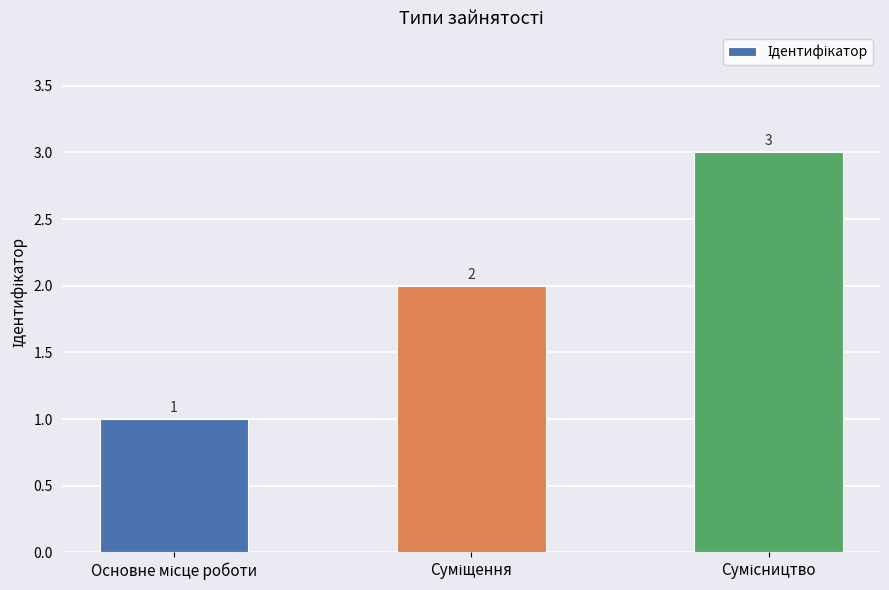

What is the value of the 1st bar from the left?

1